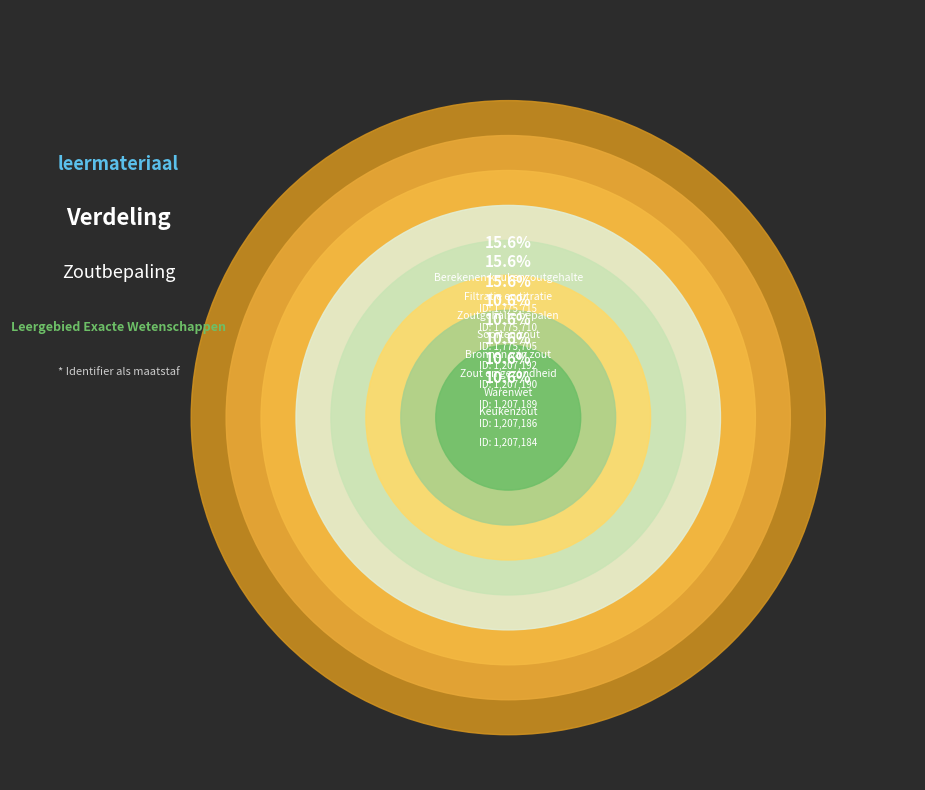

To the nearest percent, what is the average slice percentage?

12%